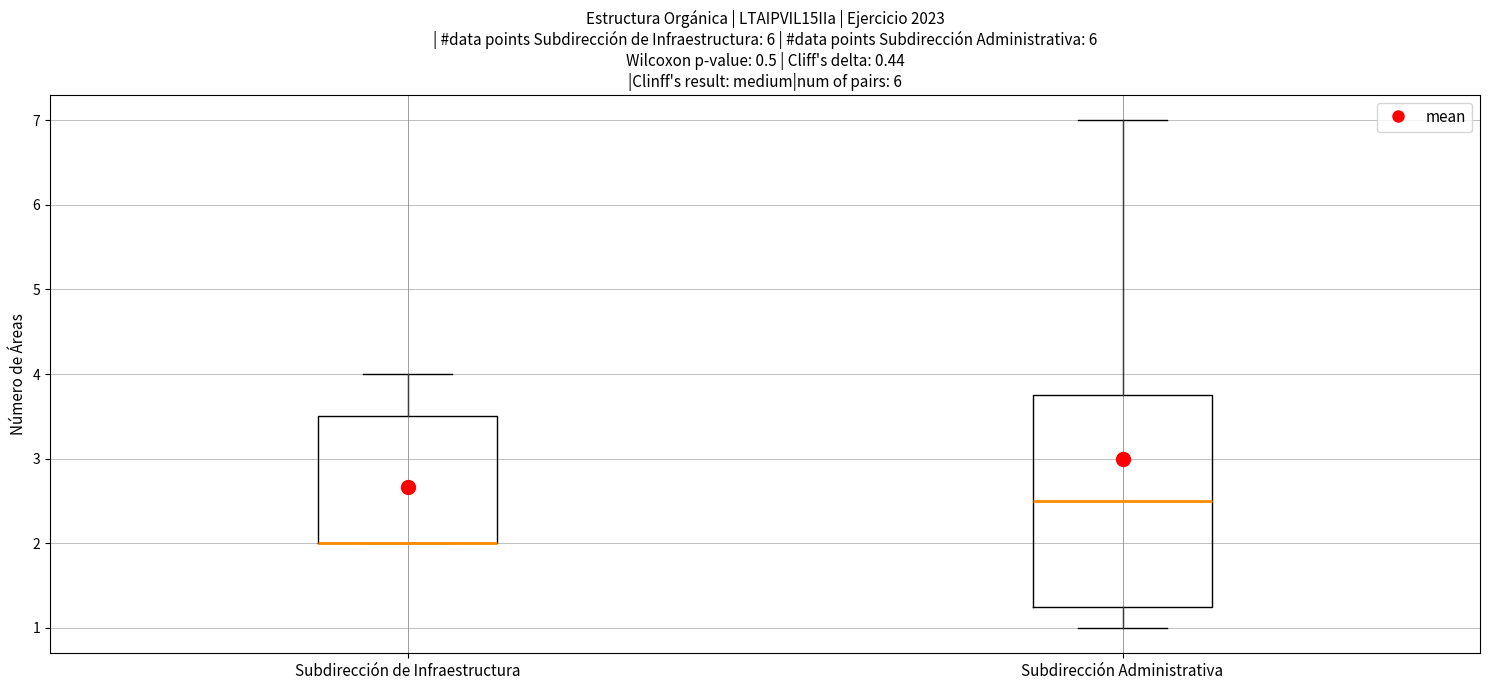

Comparing the boxes themselves (not the whiskers), which one is the tallest?

Subdirección Administrativa